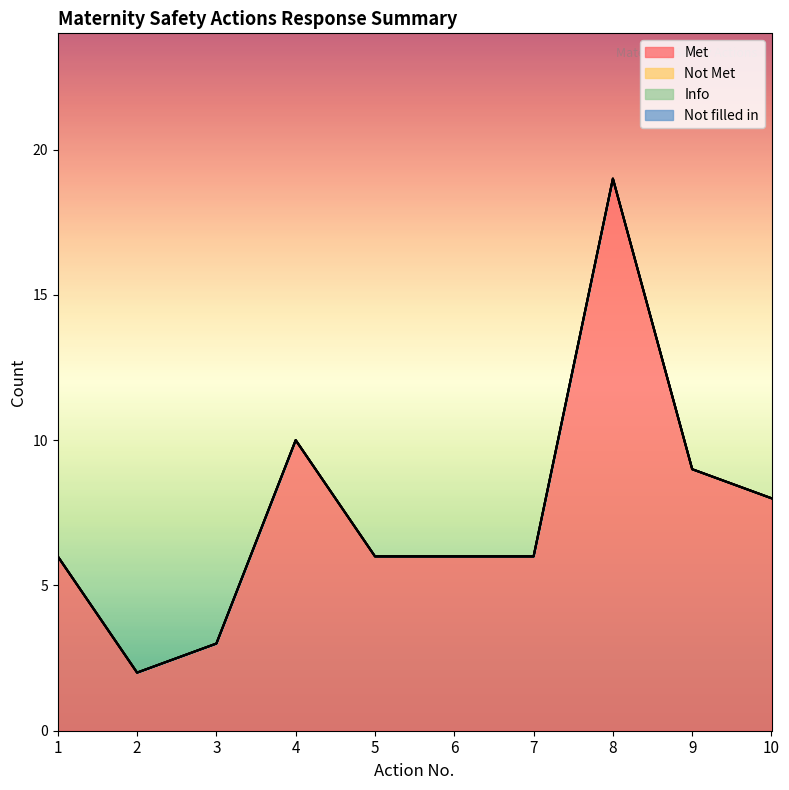

Count the number of data series in this chart.

4